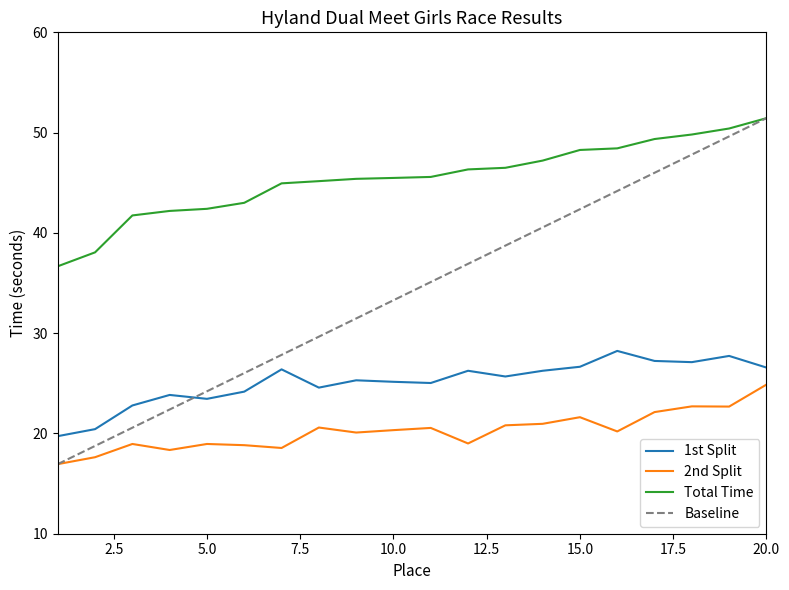

Is the value of Total Time at 10 greater than the value of 1st Split at 3?

Yes